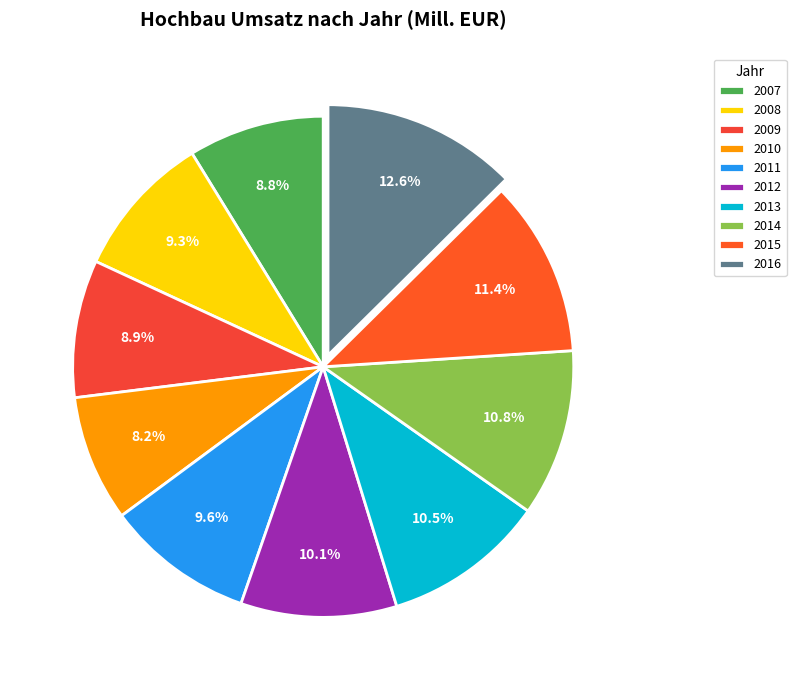

How many segments does this pie chart have?

10